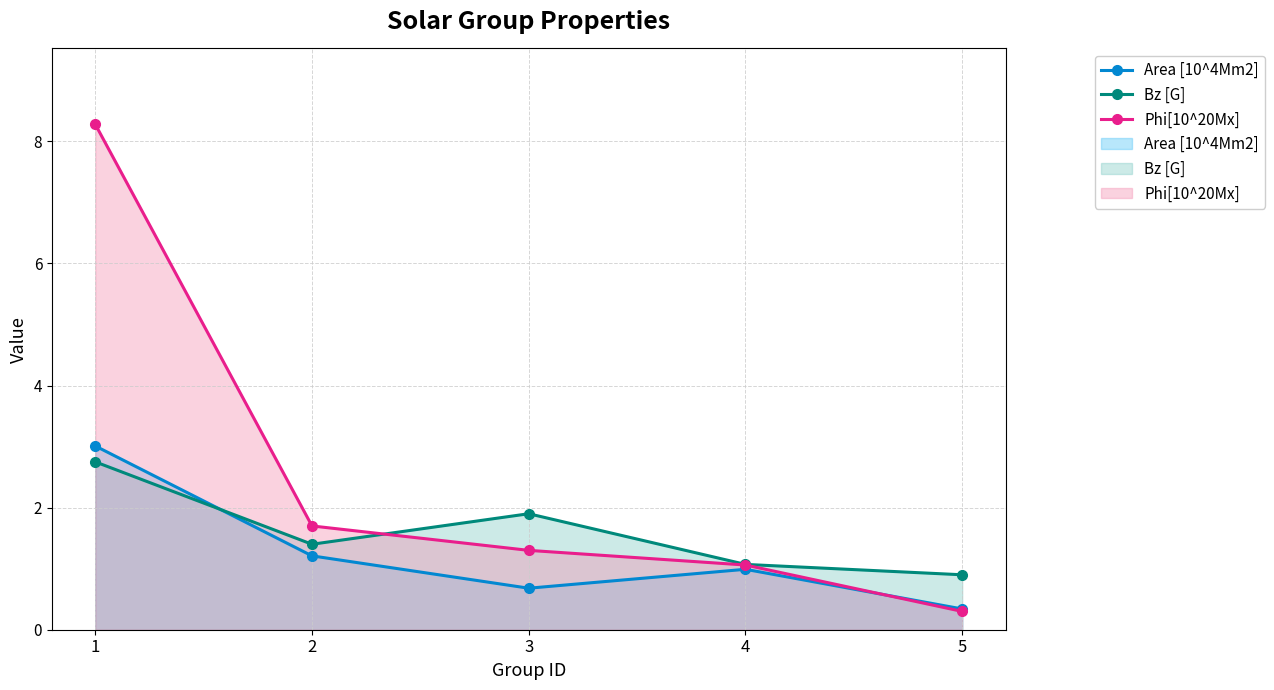

What is the minimum value for Phi[10^20Mx] (line)?

0.3